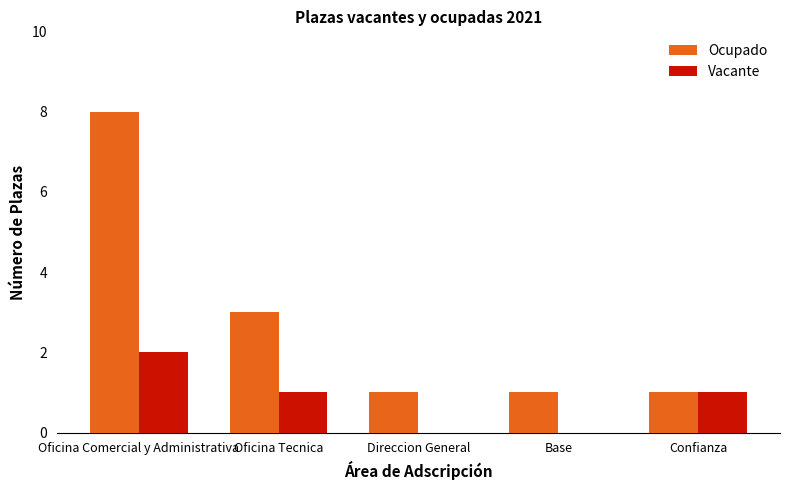

True or false: Ocupado has a value of 2 at Confianza.

False